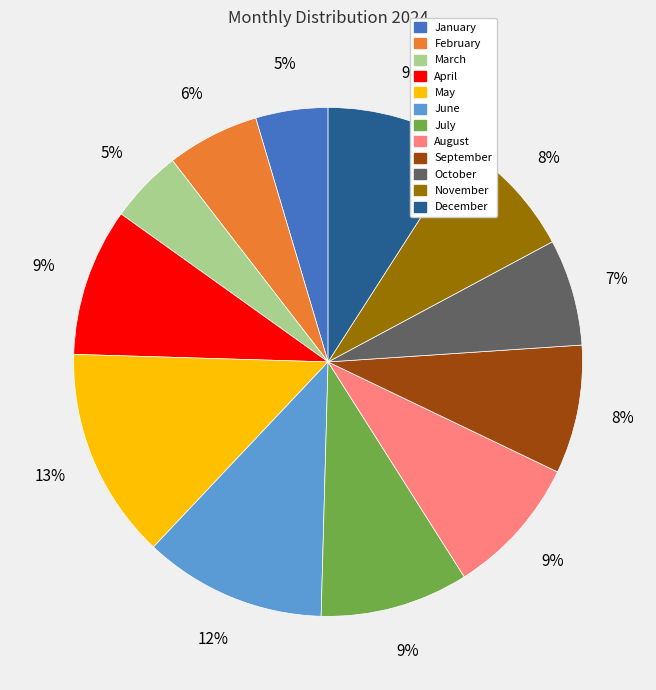

What percentage is the January slice, to the nearest percent?

5%